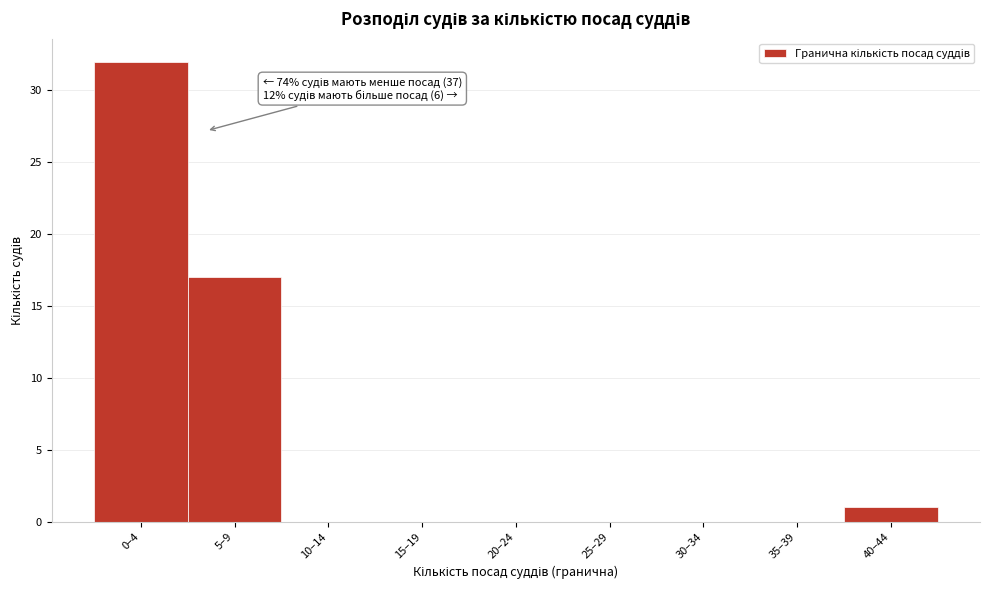

Reading right to left, transcribe all the data shown in this chart.

40–44=1	35–39=0	30–34=0	25–29=0	20–24=0	15–19=0	10–14=0	5–9=17	0–4=32